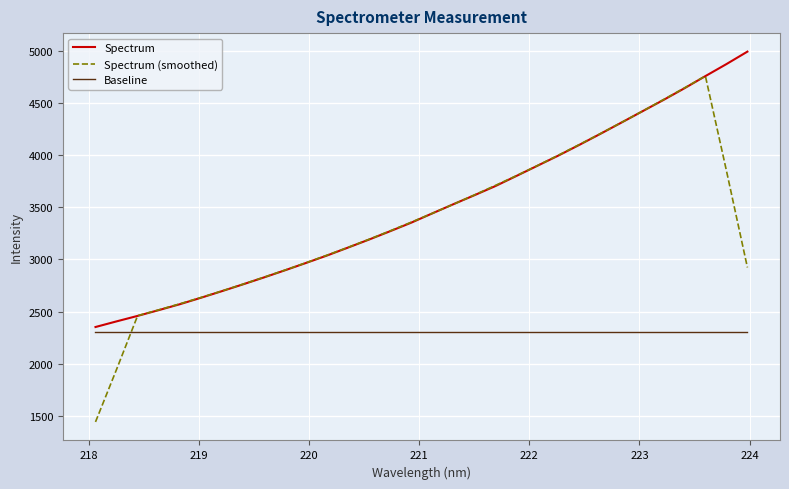

What is the smallest value displayed?

1443.9